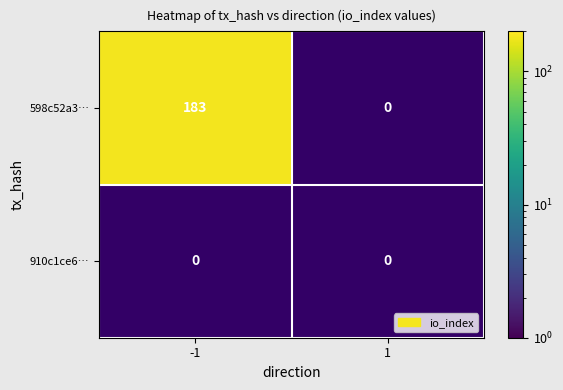

True or false: 598c52a3403077812cf7239aecb77cd3da133cc has a value of 183 at -1.

True